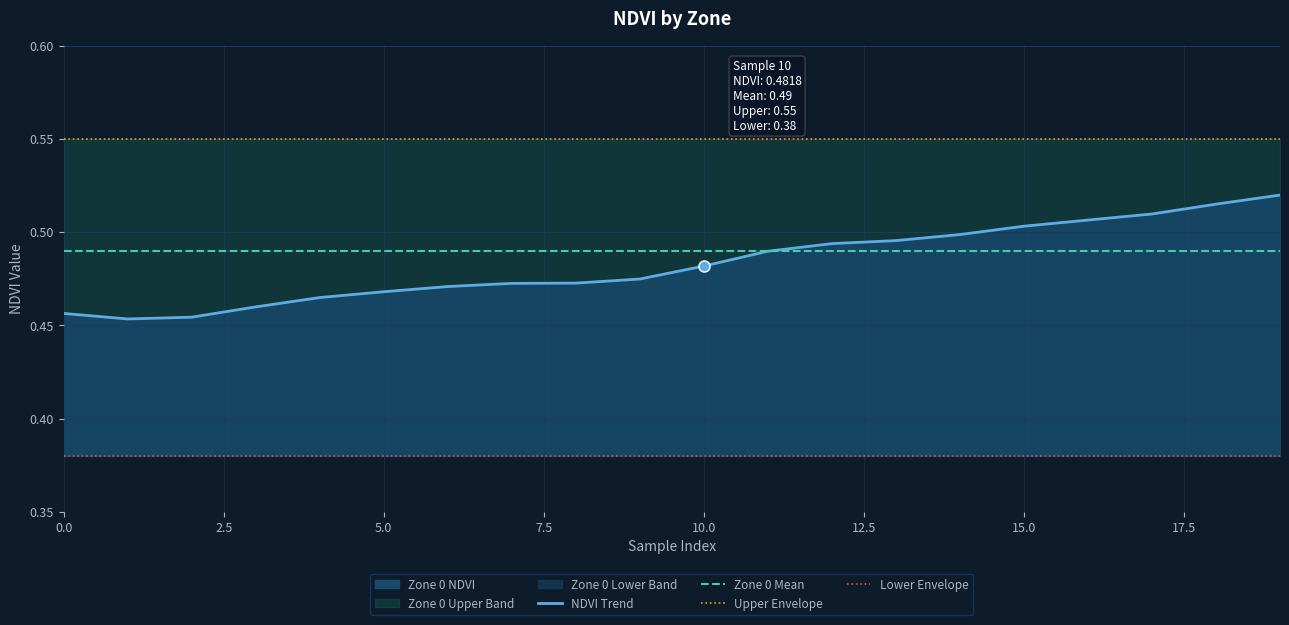

What is the sum of the Zone 0 Mean values at 17.5 and 19?

1.0